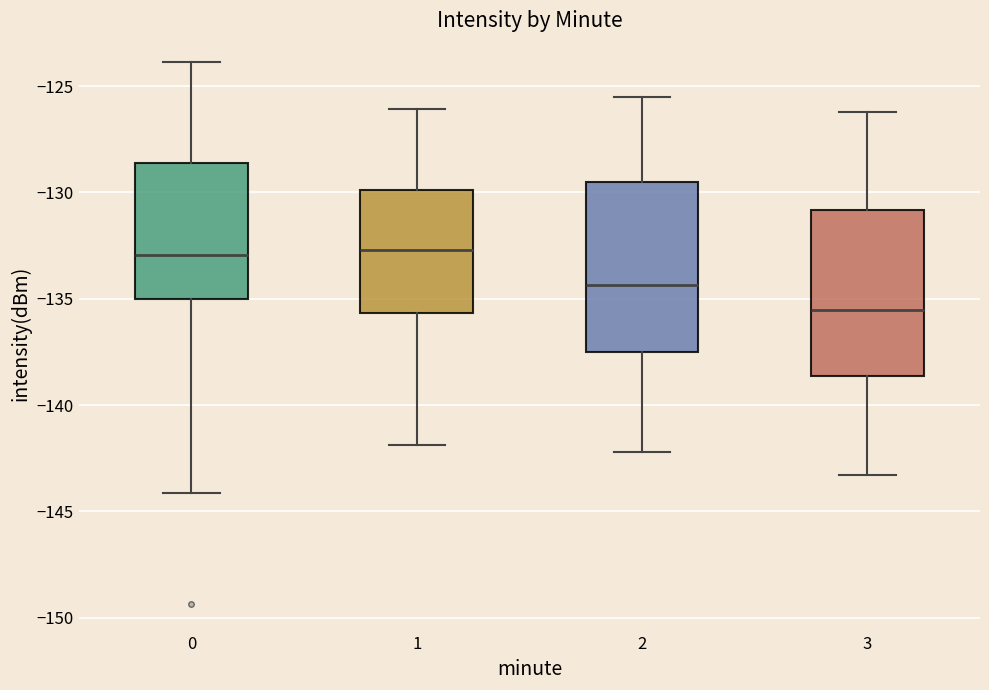

Where is the lower edge of the box at x = 1 on the y-axis? The values are not printed on the chart, so give them approximately, as read against the axis.

-135.5